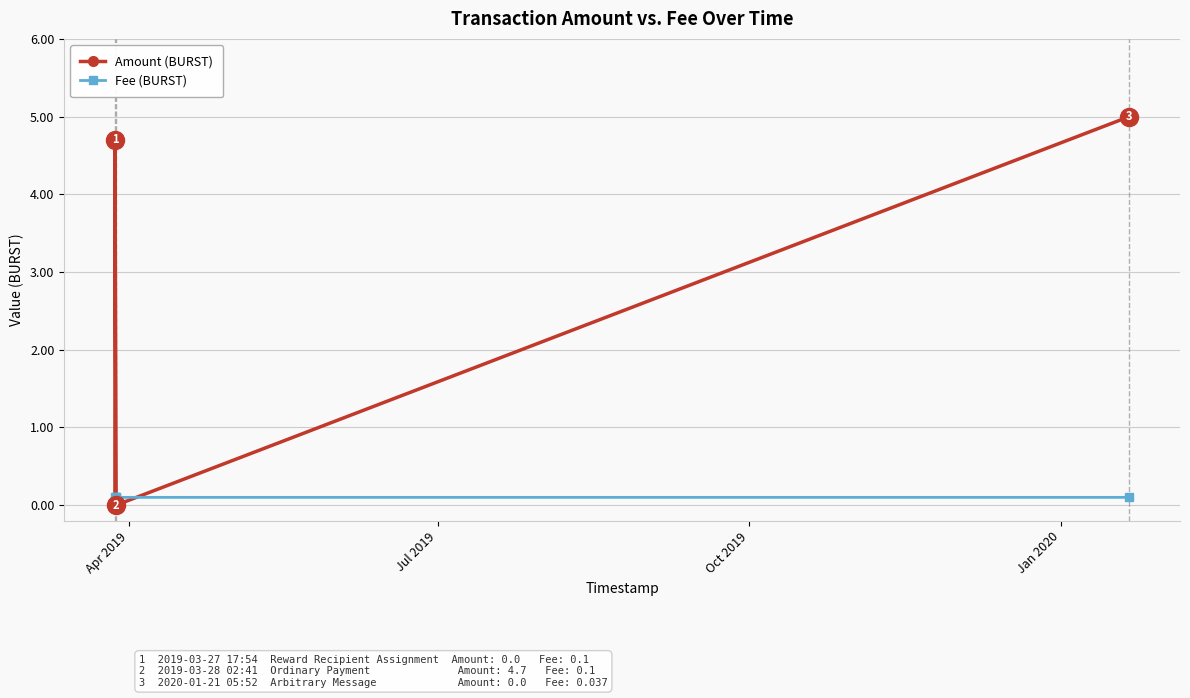

Which series has the largest total across all categories?

Amount (BURST)